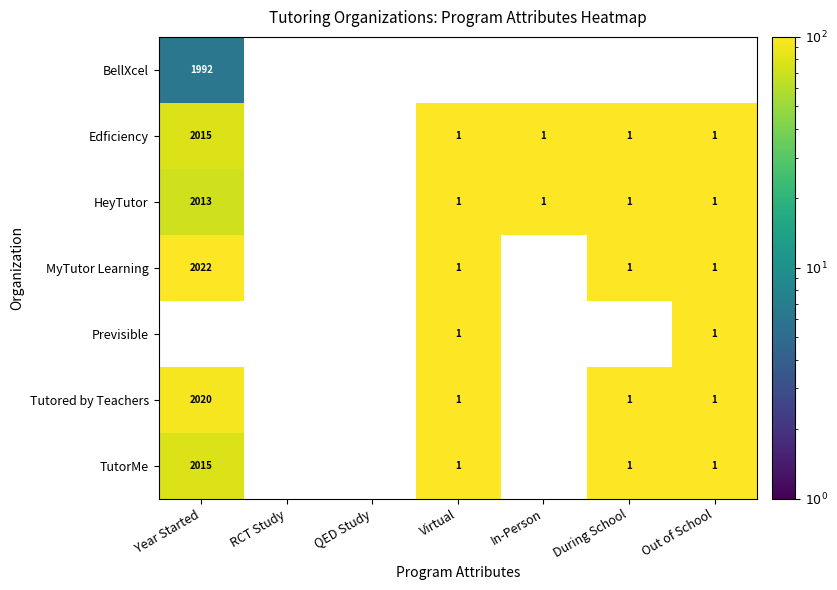

The value of HeyTutor at Virtual is 1. True or false?

True